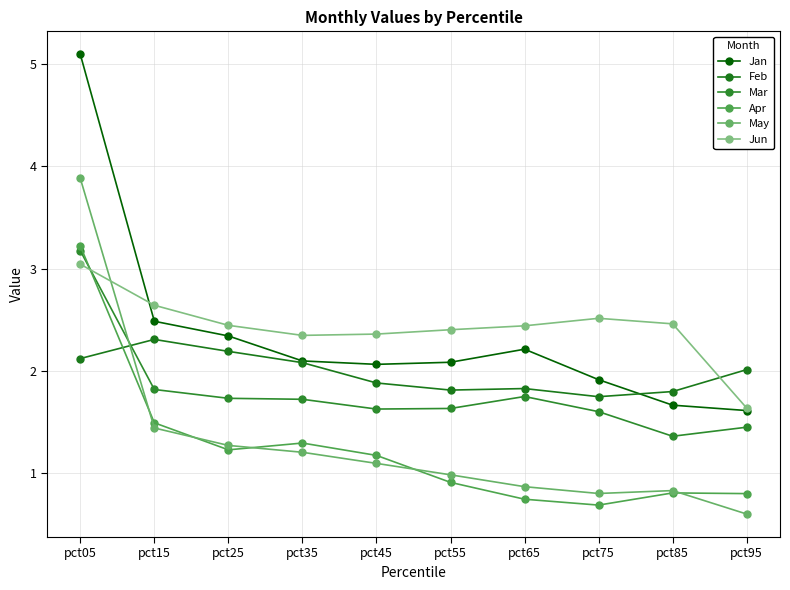

List the series in order of their peak value, lowest first.

Feb, Jun, Mar, Apr, May, Jan